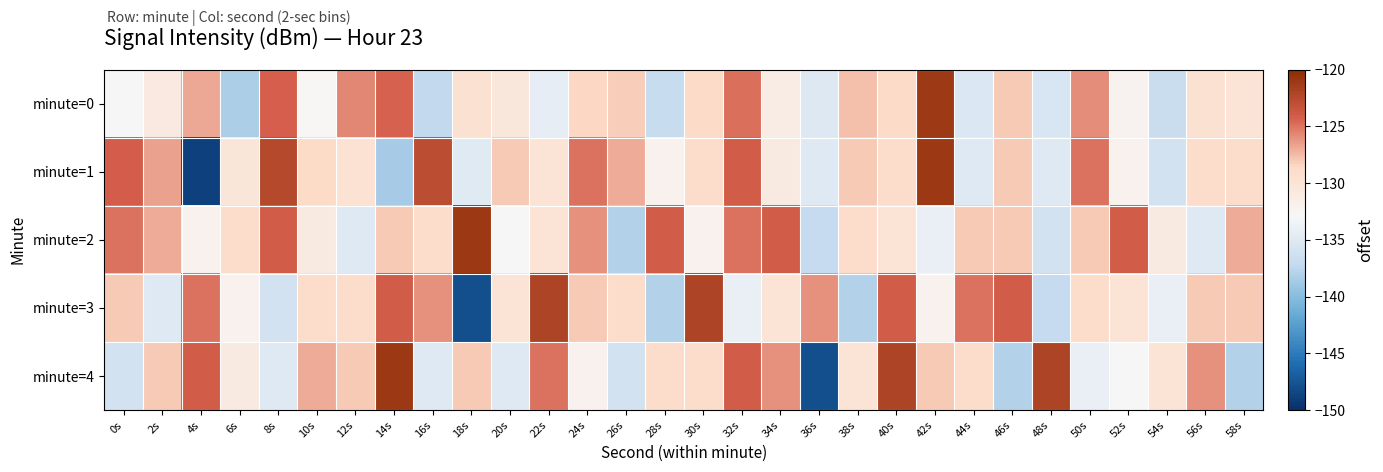

How many categories are shown in the chart?

30